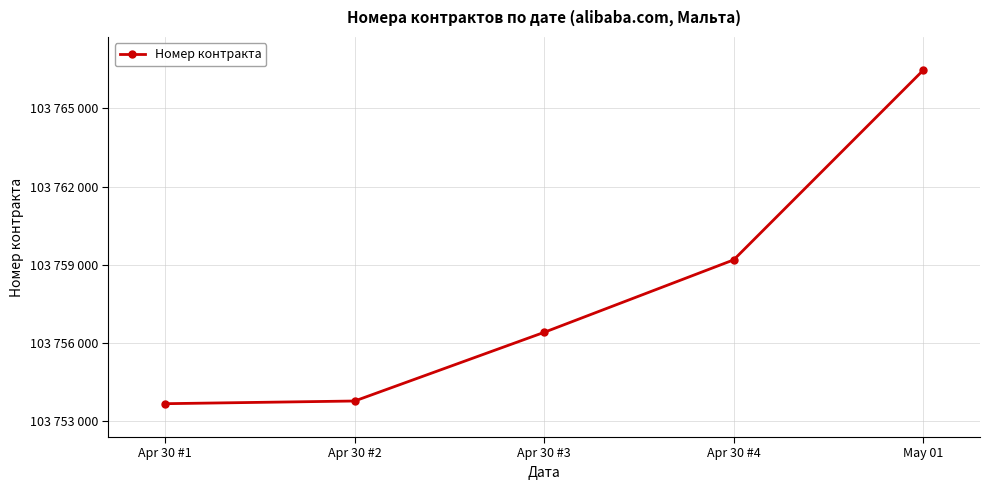

The value at May 01 is 149604779. True or false?

False